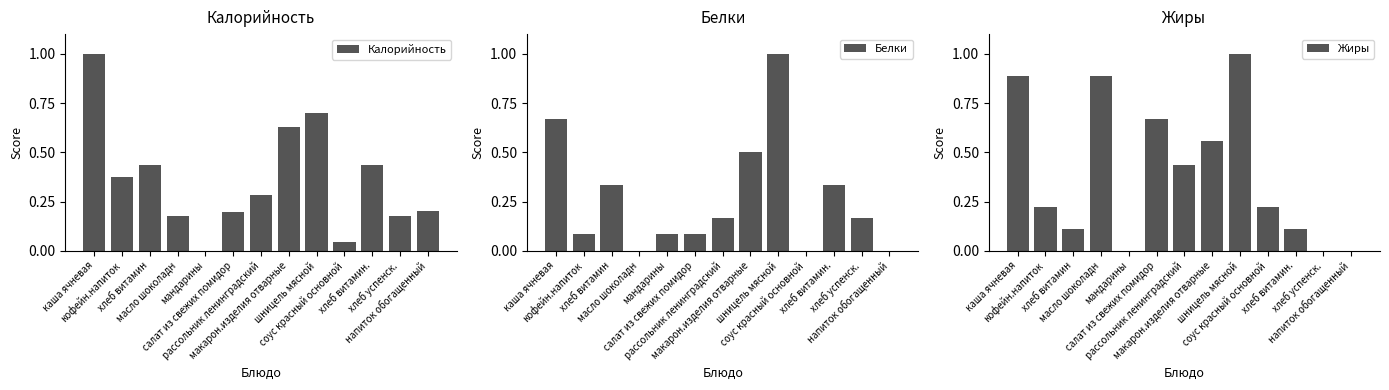

How many groups of bars are there?

13